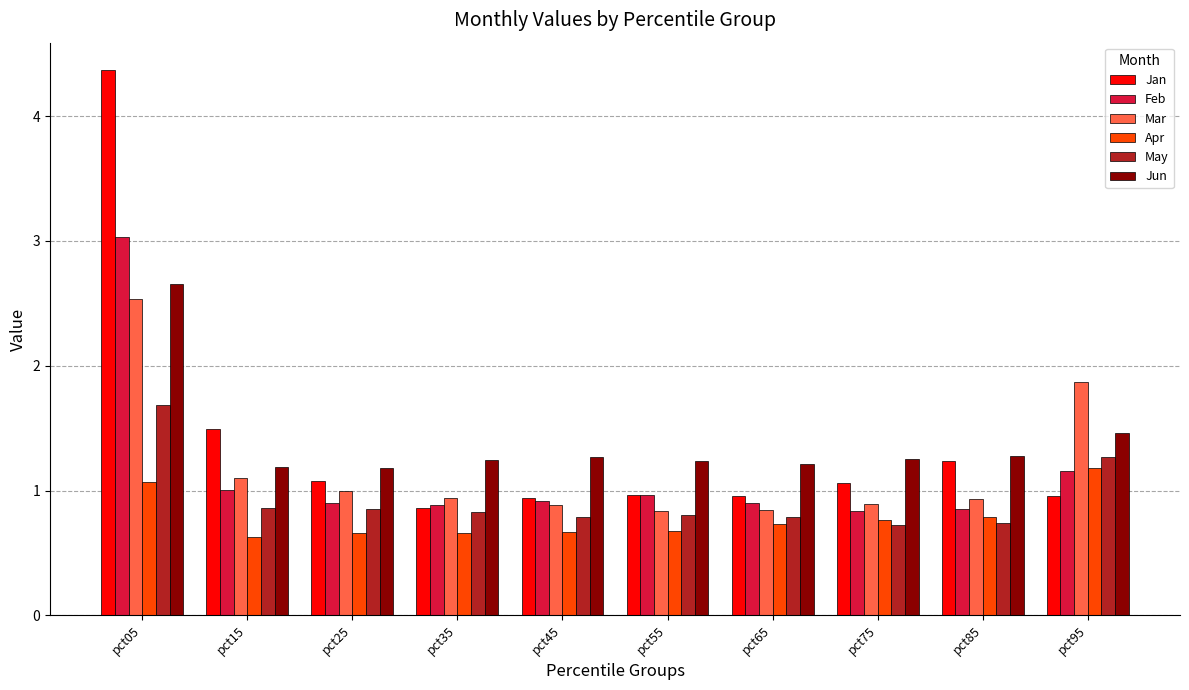

What is the spread (max minus min) of values at pct65?

0.5